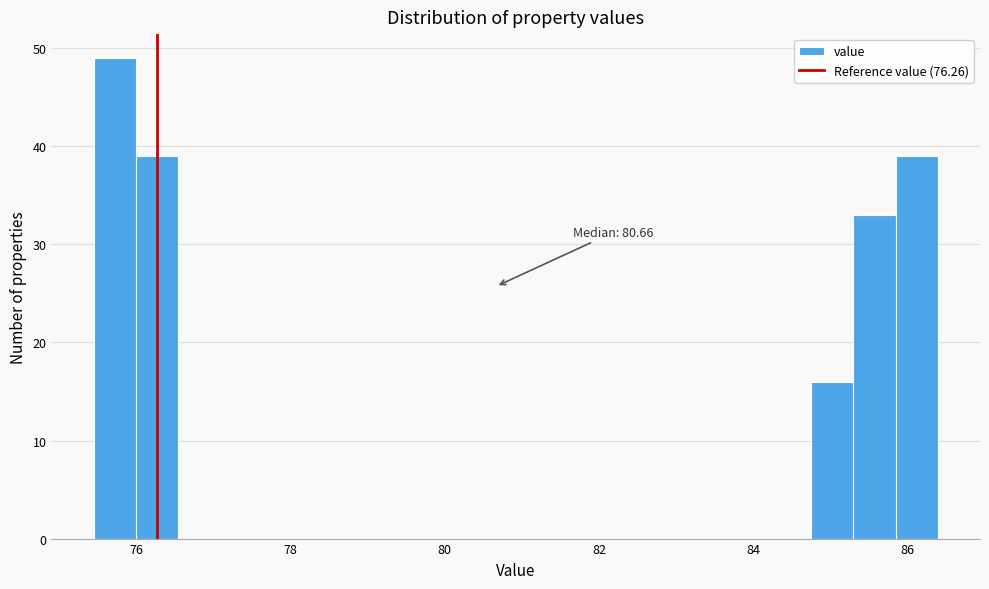

Read against the x-axis, roughly where is the centre of the tallest bar?

75.8